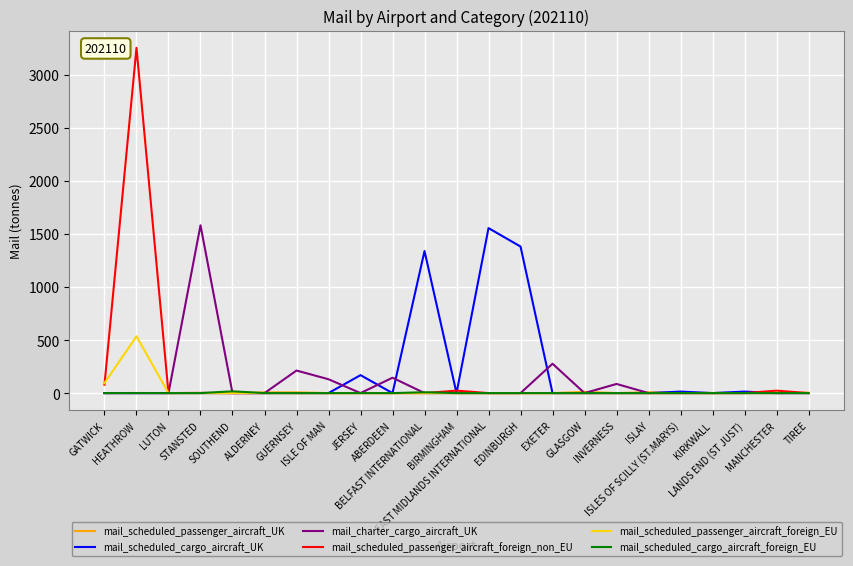

What is the maximum value shown in the chart?

3254.9